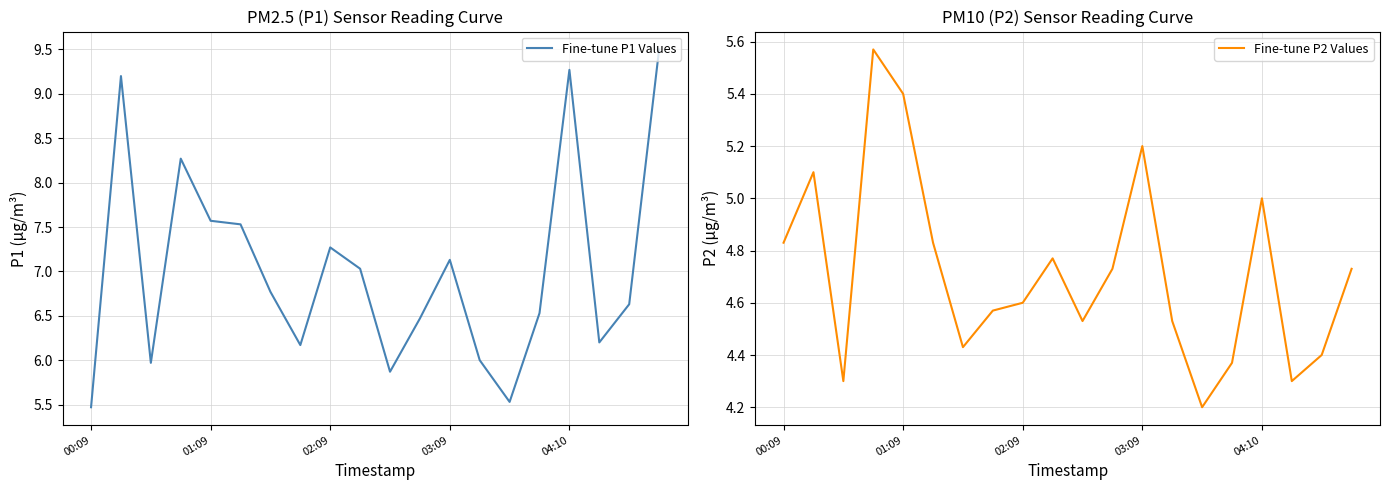

Read the Fine-tune P1 Values value at 14.

5.5